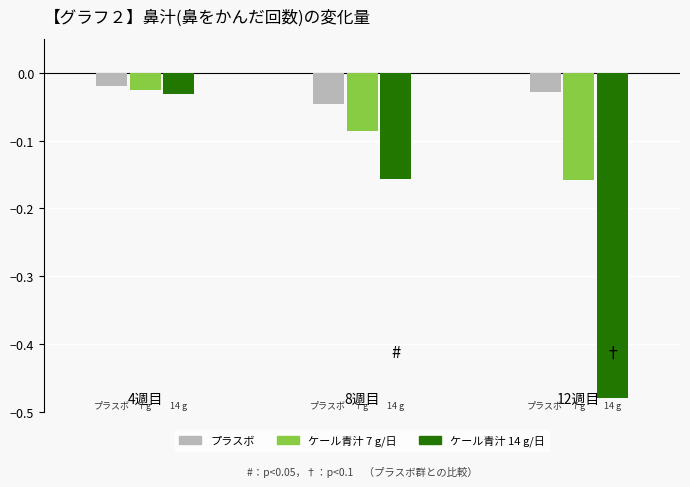

What is the sum of all ケール青汁 7 g/日 values?

-0.3